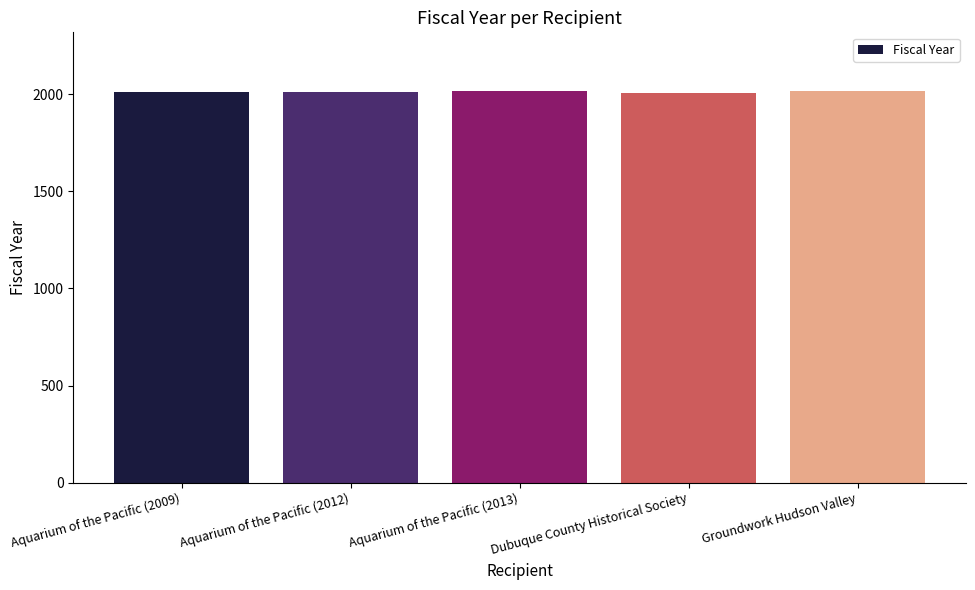

What is the sum of all values?

10056